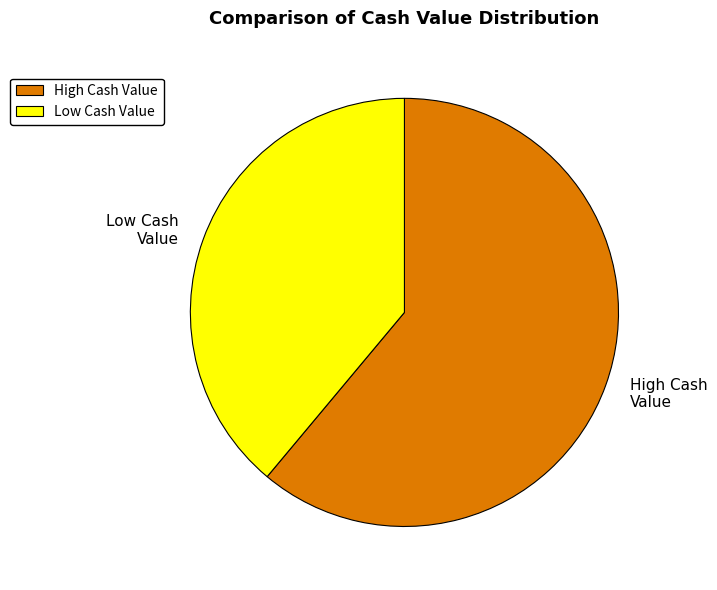

Rank the categories by value from highest to lowest.

High Cash Value, Low Cash Value